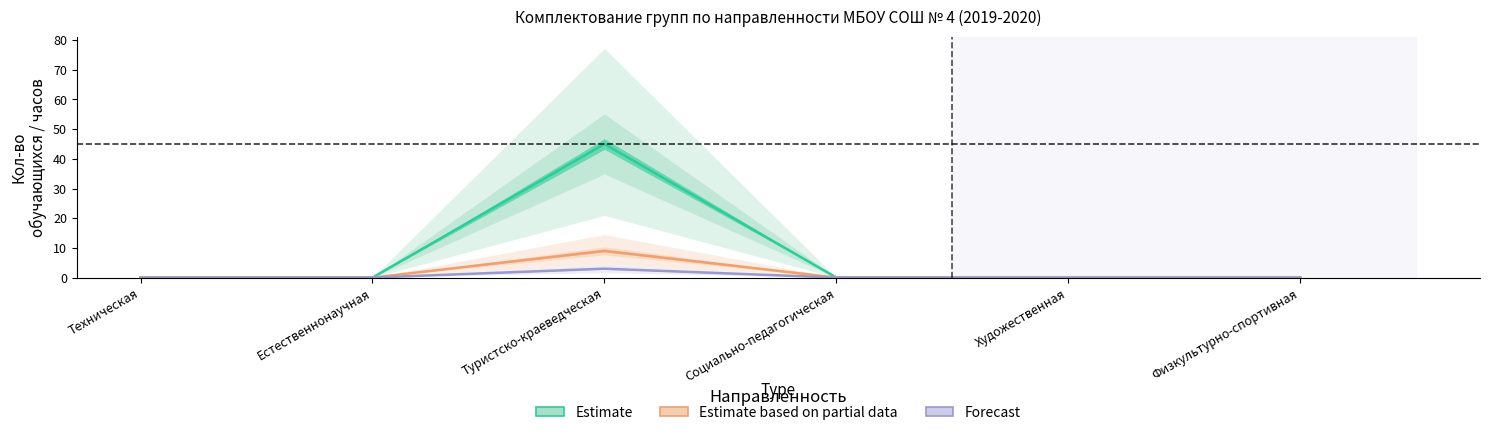

How many lines are shown in the chart?

3